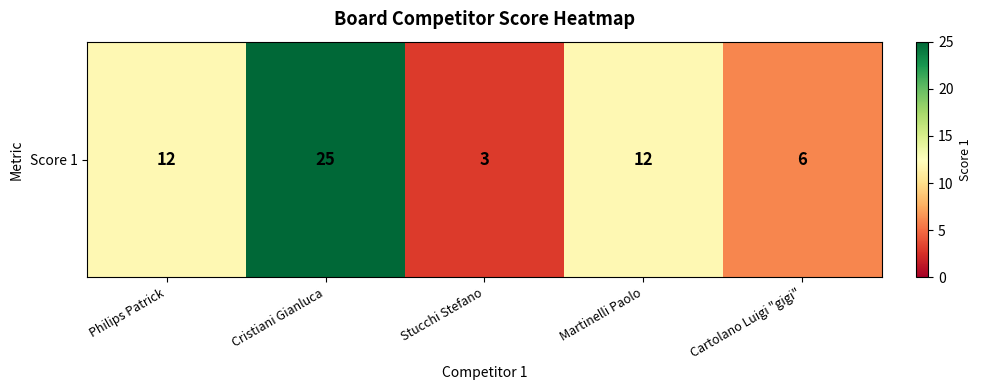

True or false: the data shows 6 at Cristiani Gianluca.

False